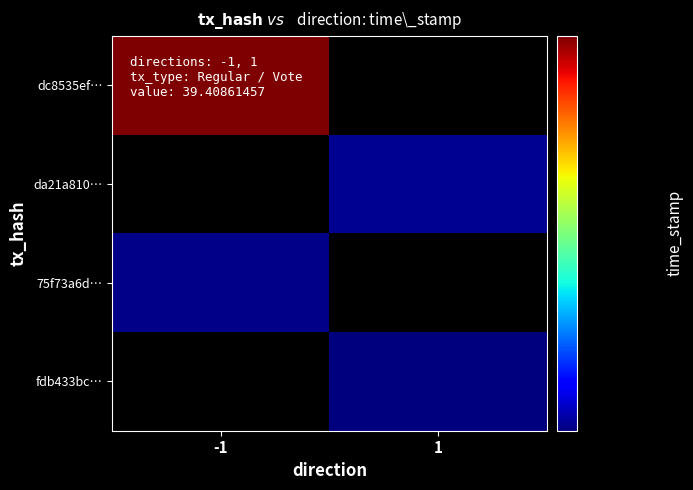

What is the minimum value shown in the chart?

1591313526.0